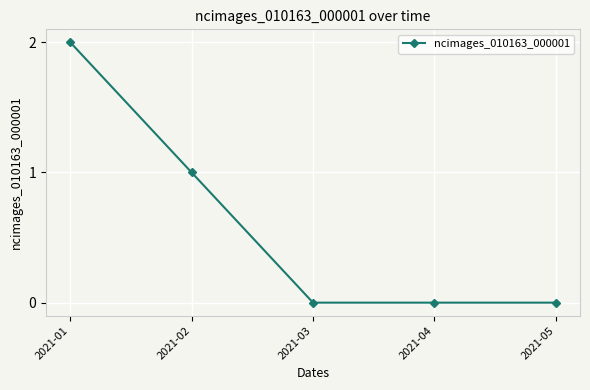

Reading left to right, what are all the values shown in this chart?

2021-01=2	2021-02=1	2021-03=0	2021-04=0	2021-05=0